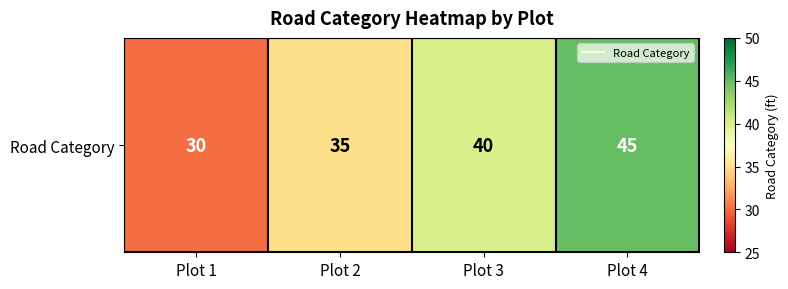

Count the number of values greater than 40.

1